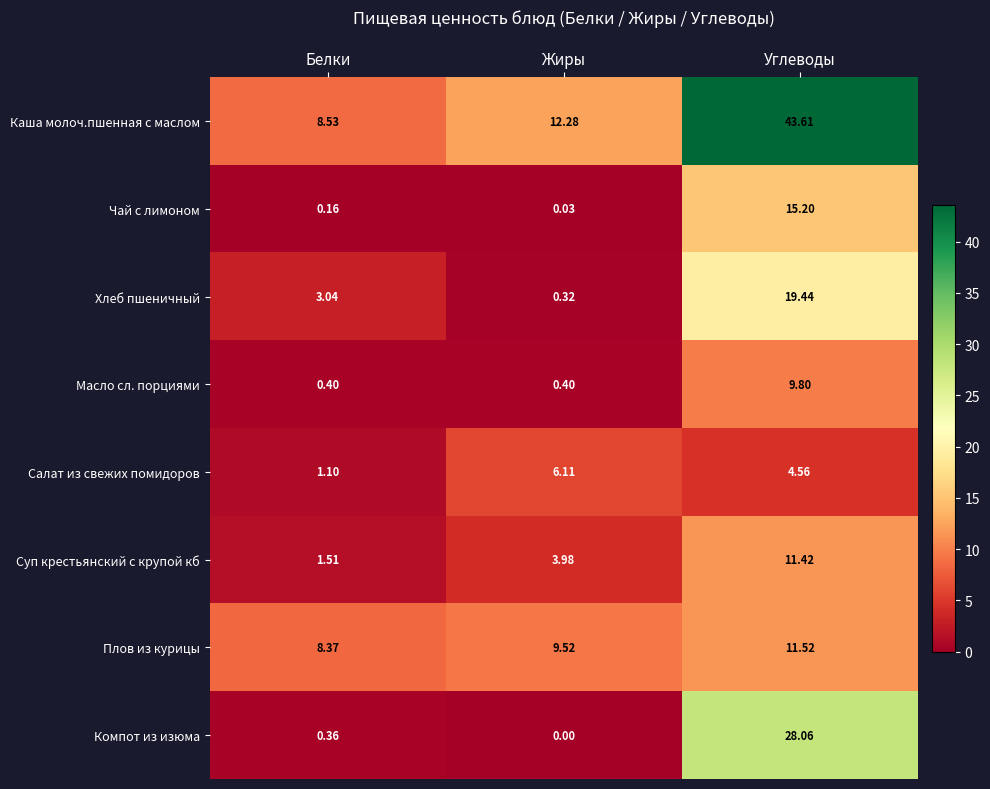

At how many categories does at least one series exceed 1?

3